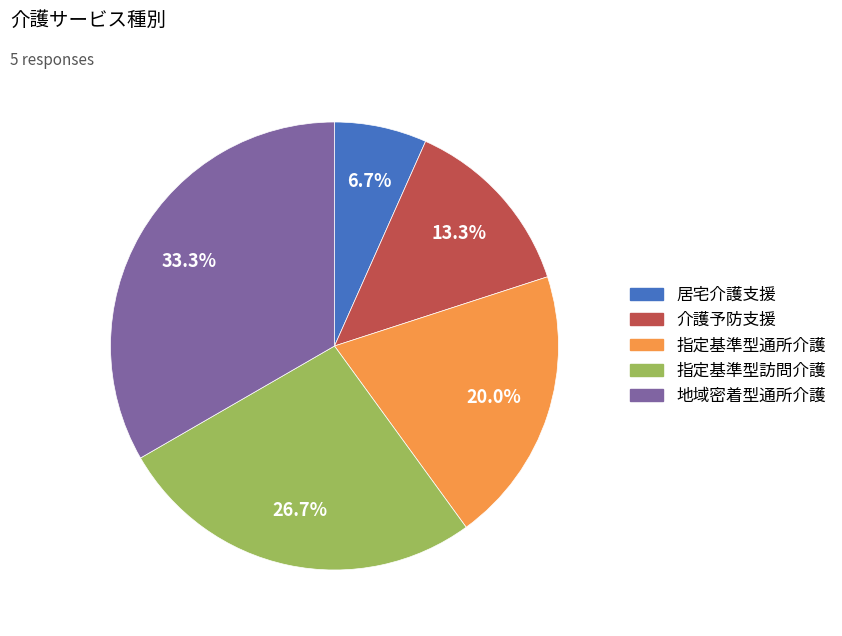

Approximately how many times larger is the value at 地域密着型通所介護 compared to 介護予防支援?

2.5